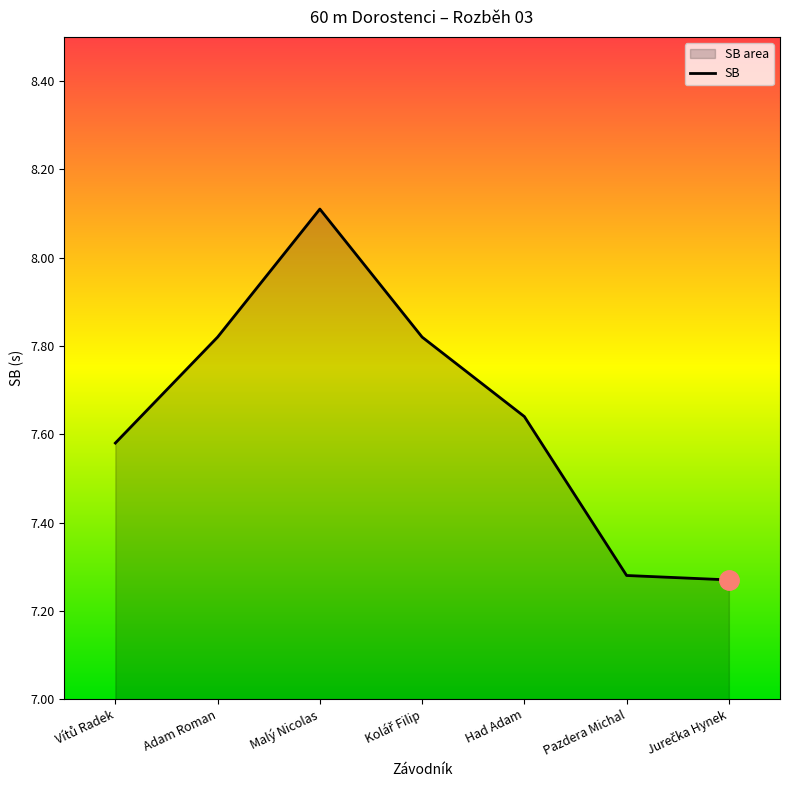

At which category does the data reach its first local peak?

Malý Nicolas